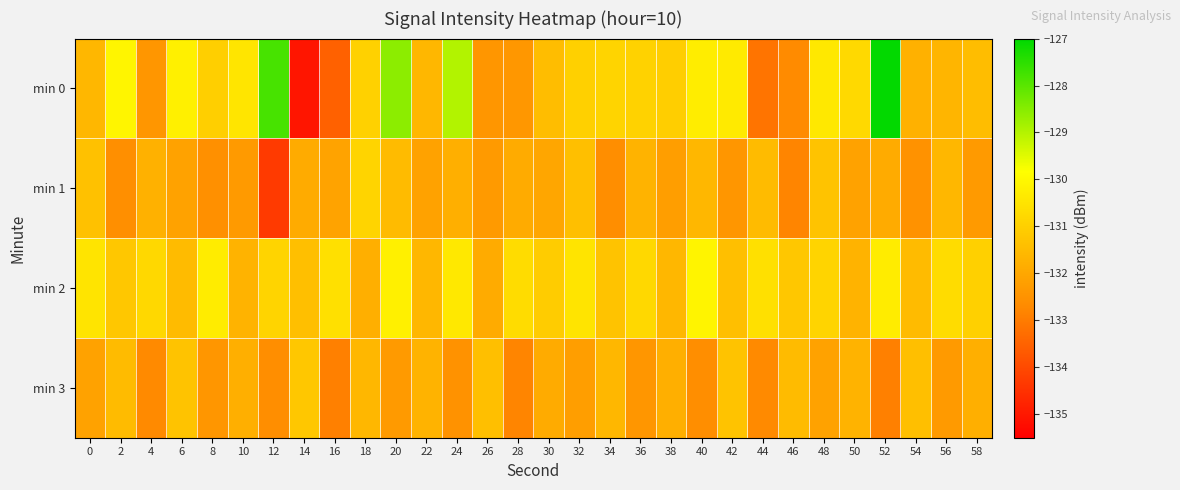

Count the number of categories in the chart.

30